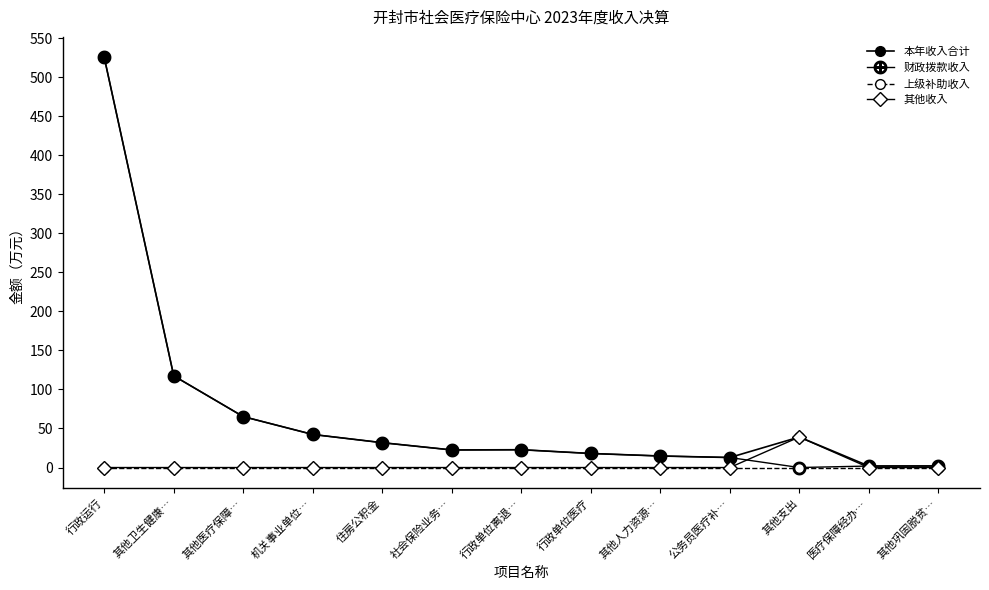

Does the chart have visible grid lines?

No